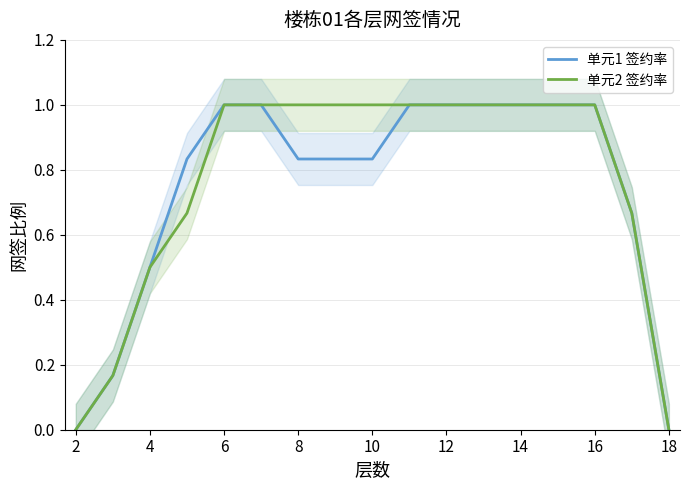

True or false: 单元2 签约率 has a value of 0.6 at 10.

False